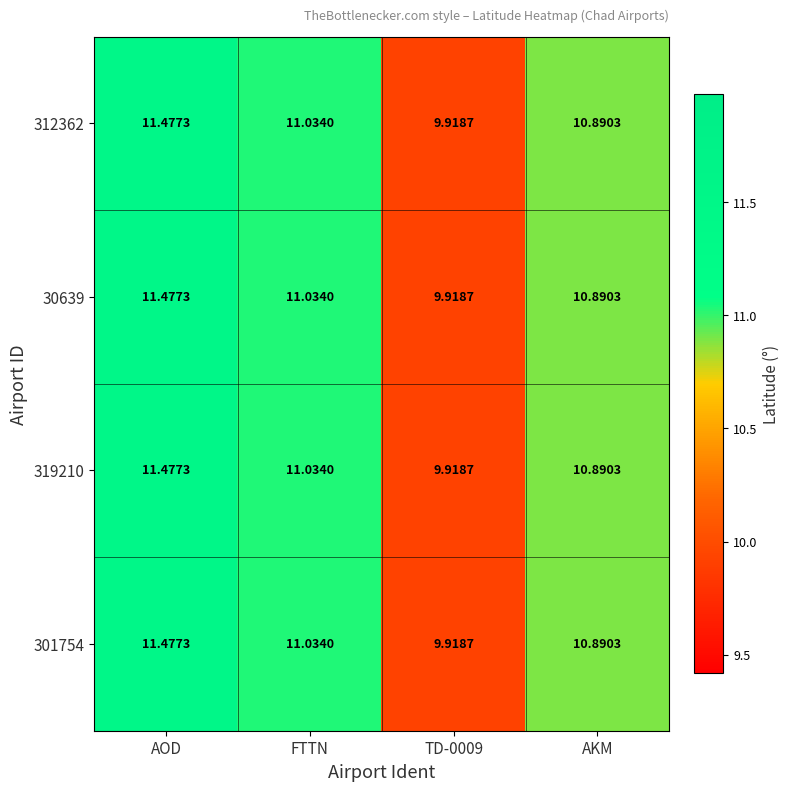

At which label does 301754 first exceed 11?

AOD